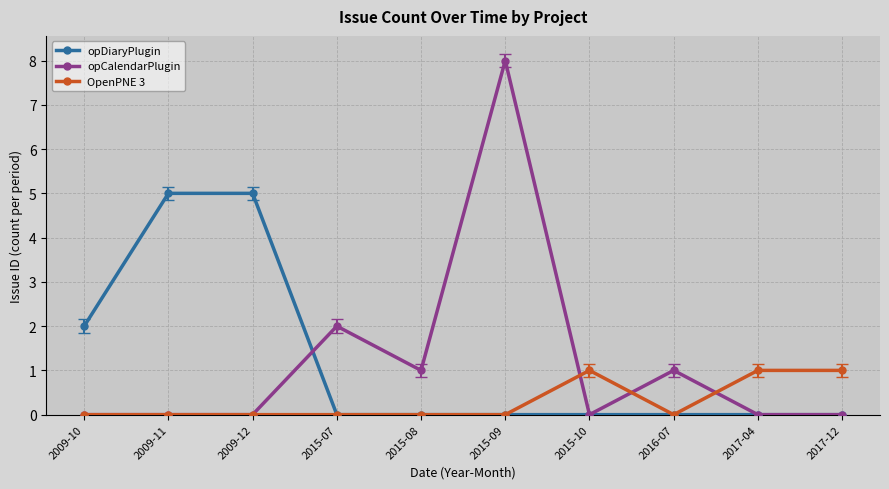

The OpenPNE 3 series shows -1 at 2015-09. True or false?

False